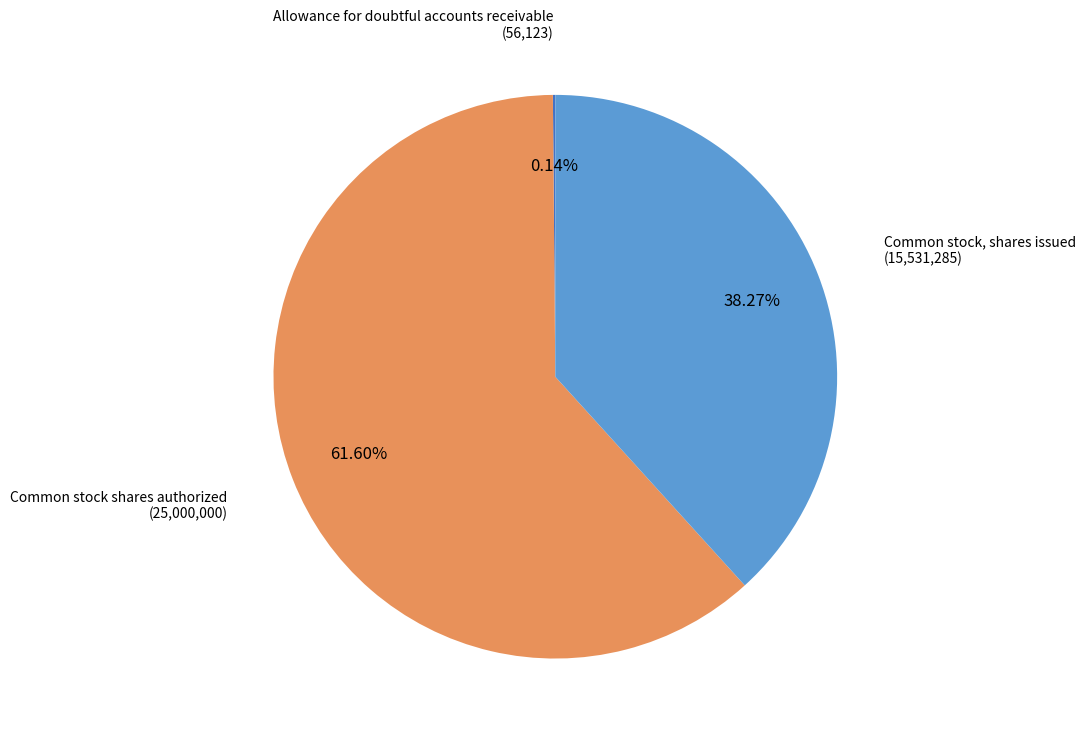

Is the sum of Common stock, shares issued and Common stock shares authorized greater than half?

Yes